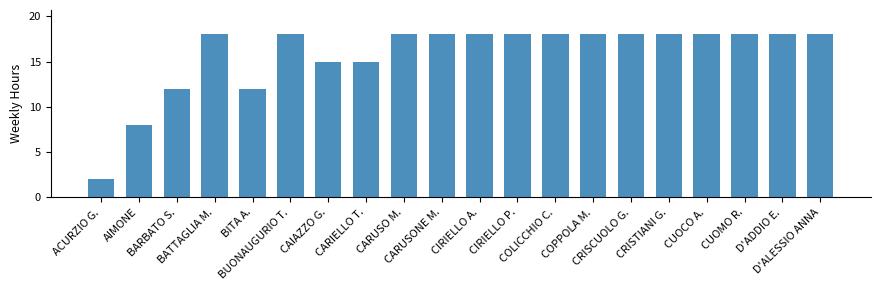

How many bars are there in total?

20